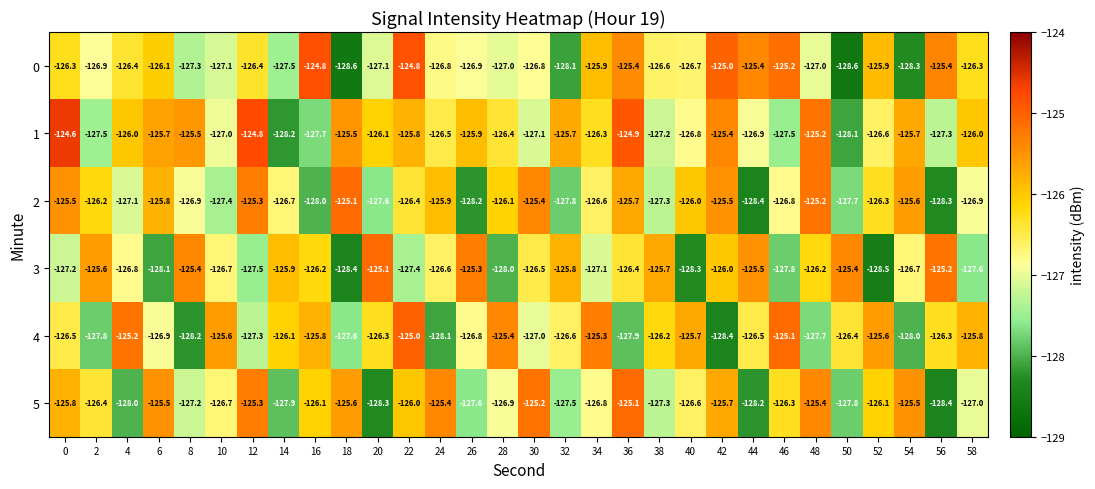

At which label is 5 closest to -126?

22